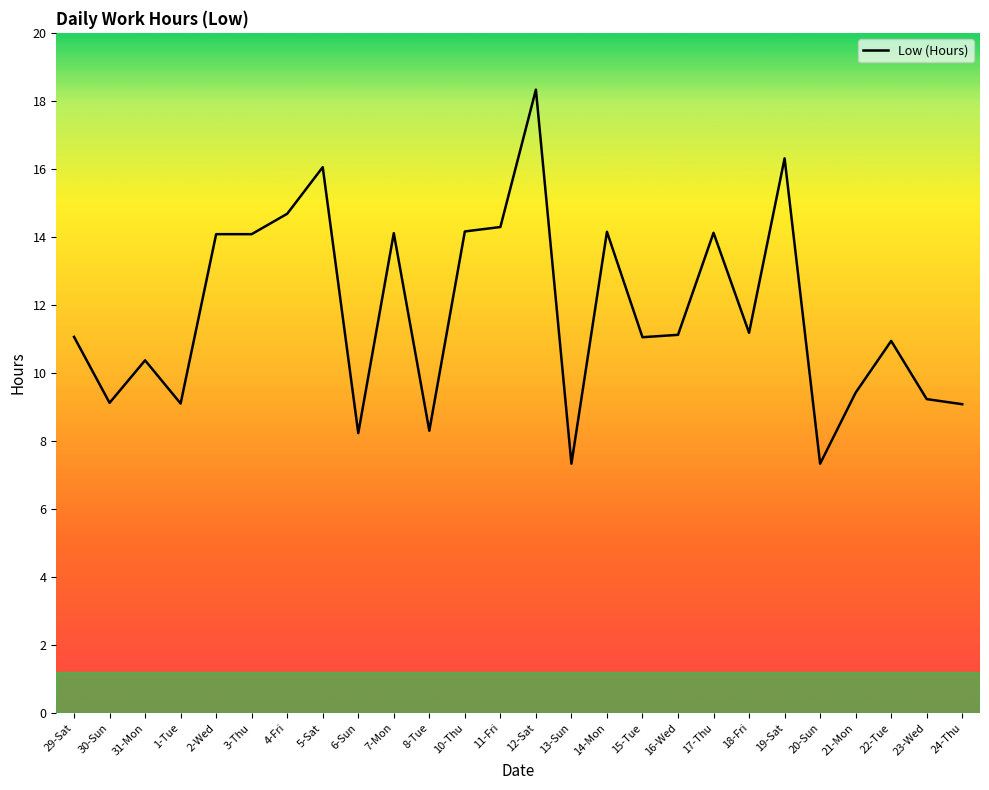

Which has a higher value, 19-Sat or 17-Thu?

19-Sat